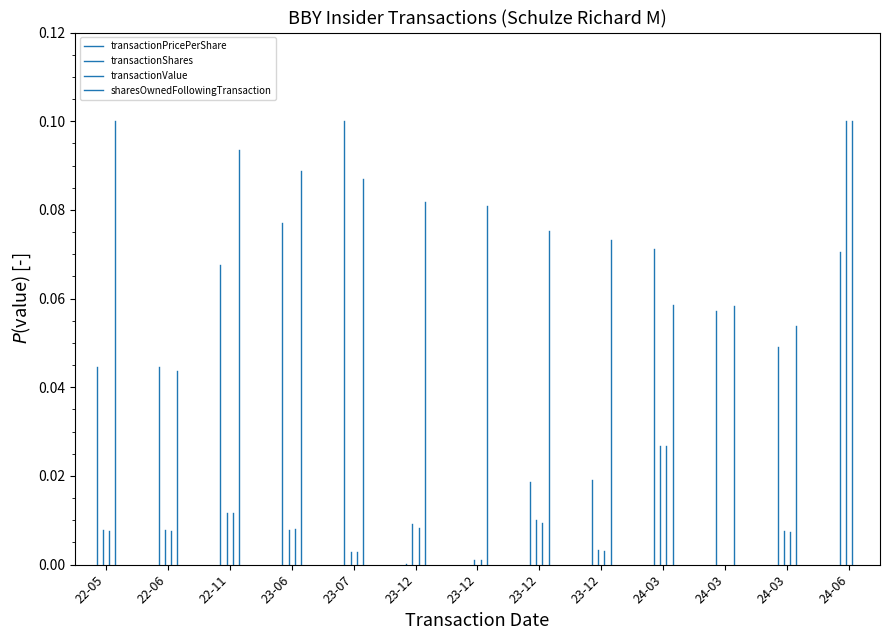

True or false: transactionValue and sharesOwnedFollowingTransaction intersect in this chart.

False